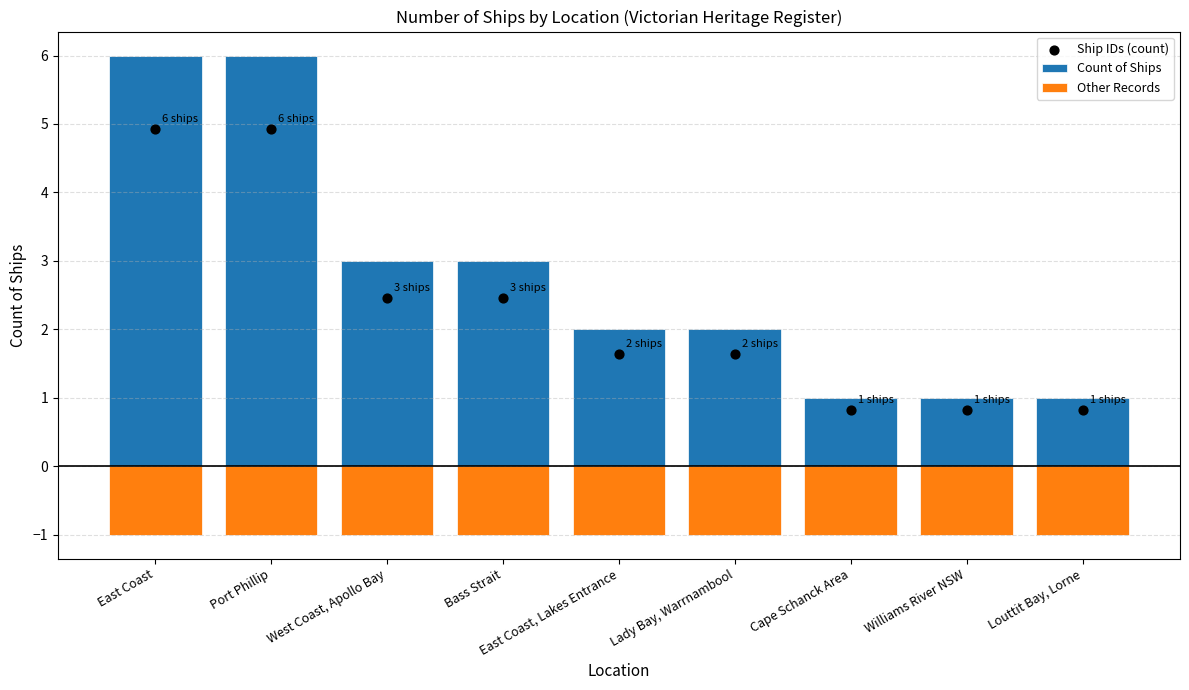

Which series has the widest spread of Y values?

Count of Ships